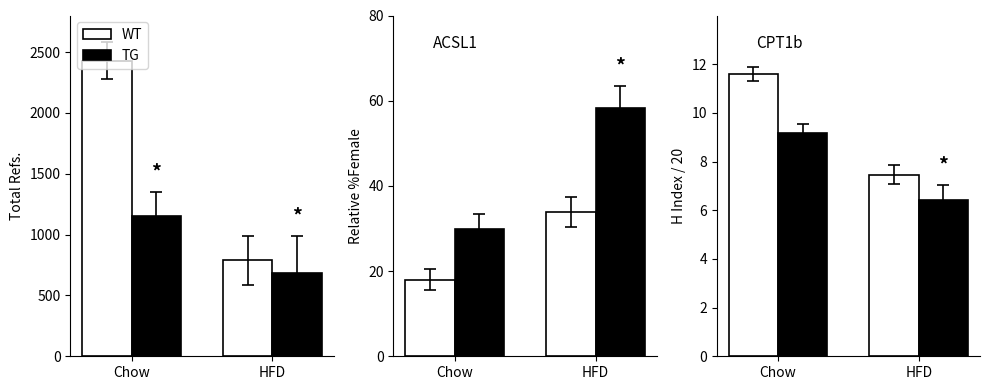

True or false: TG has a value of 11.4 at HFD.

False